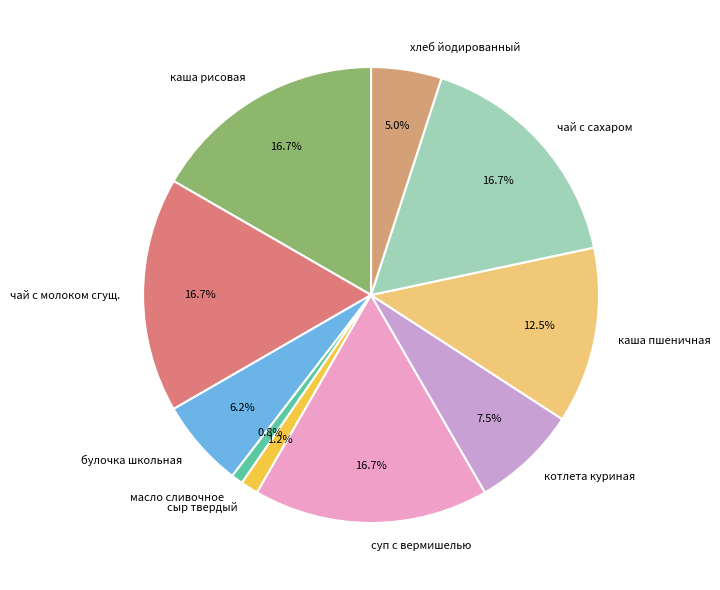

Does any single category account for the majority?

No